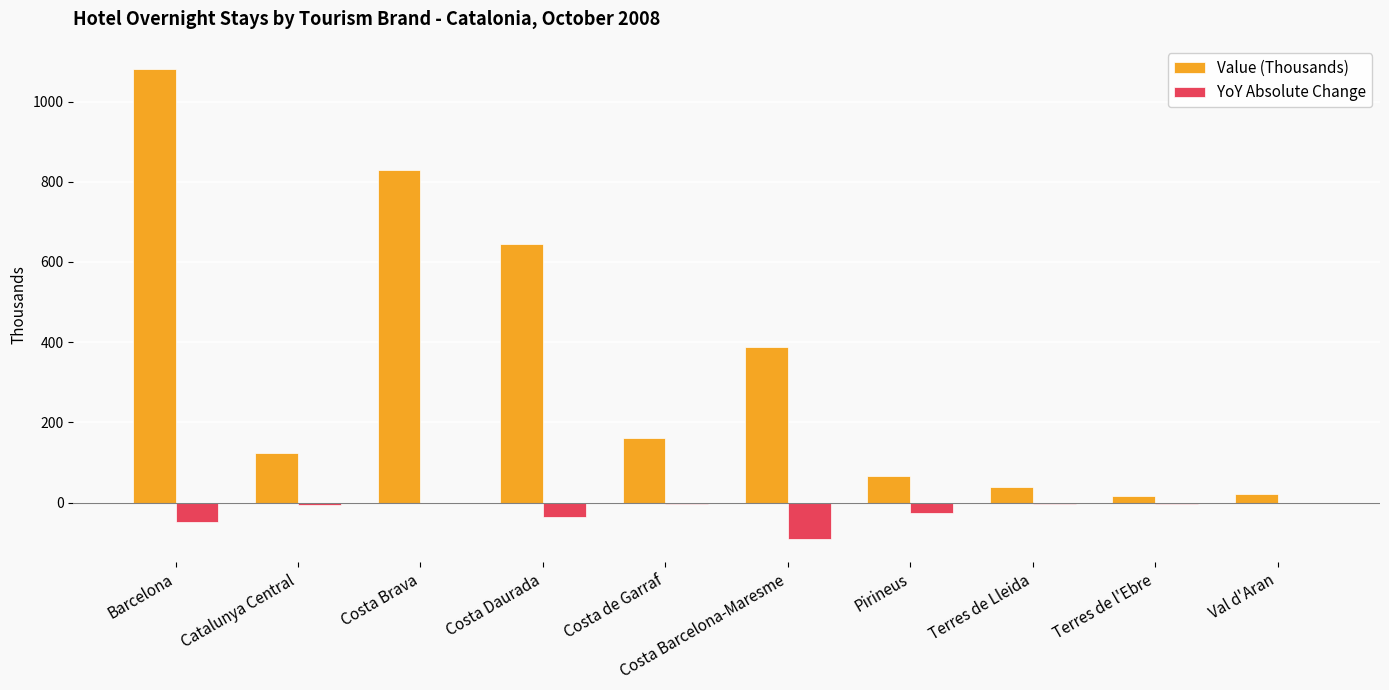

What is the sum of the Value (Thousands) values at Costa Brava and Val d'Aran?

851.1